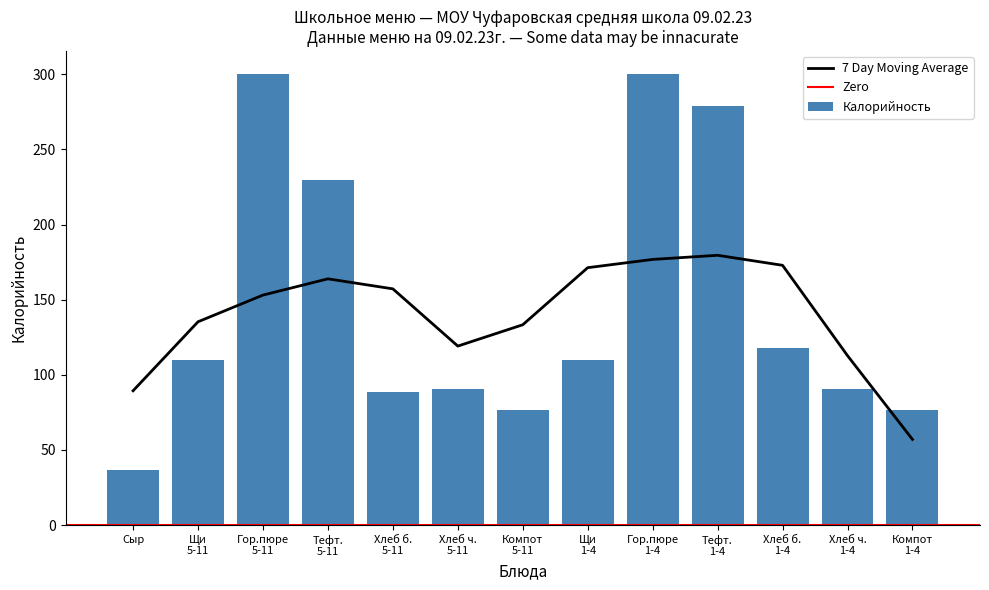

What is the minimum value for Калорийность?

36.4